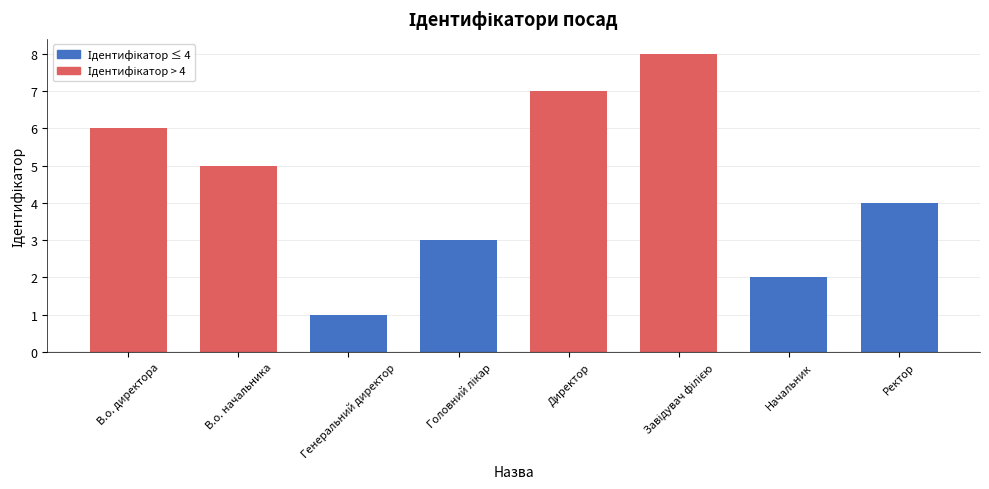

What is the ratio of the value at В.о. начальника to the value at Начальник?

2.5